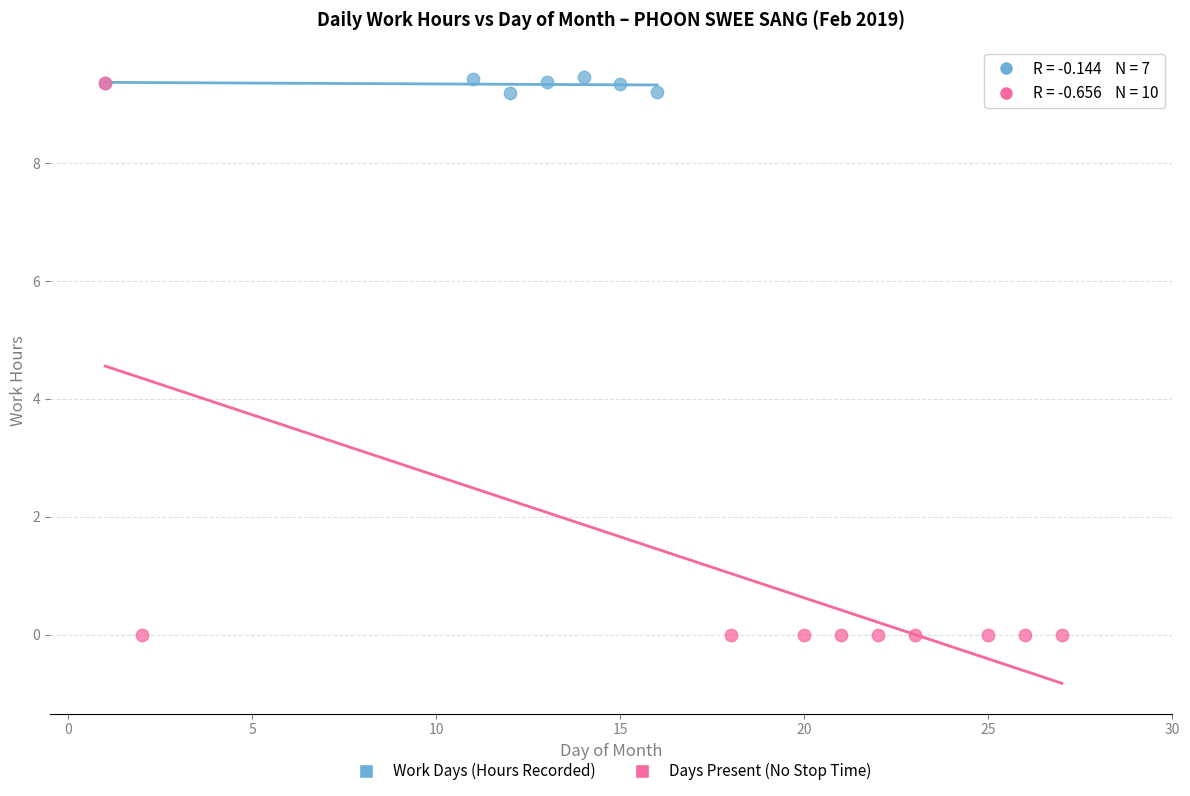

Which series reaches the minimum Y coordinate?

Days Present (No Stop Time)